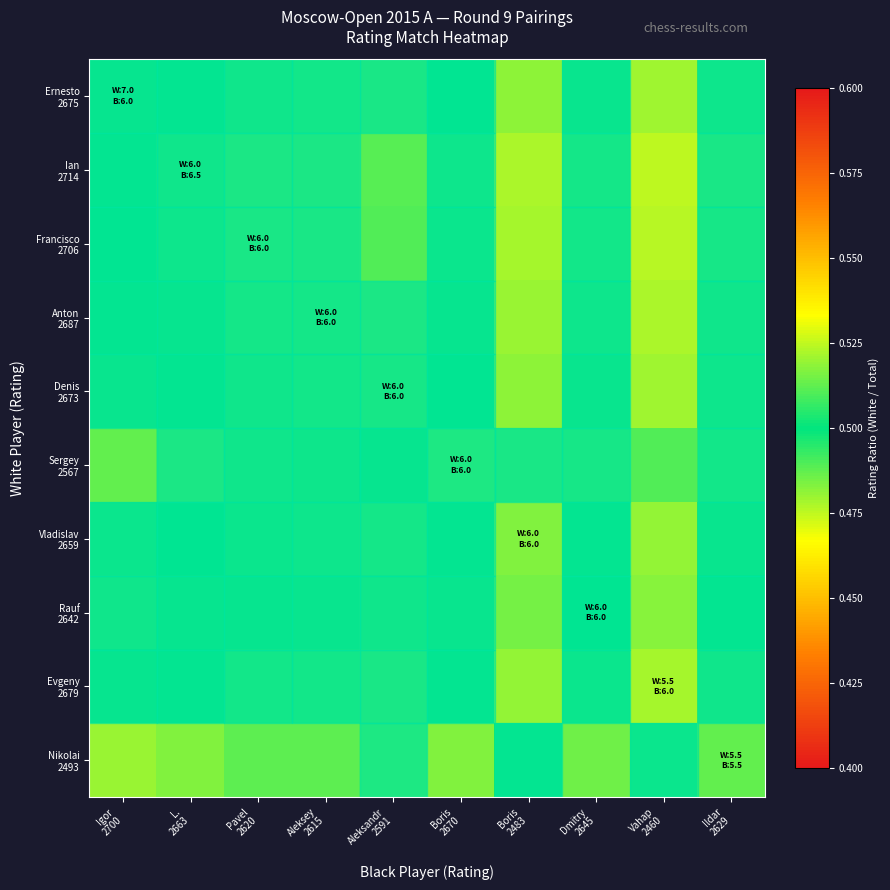

How many categories are shown in the chart?

10